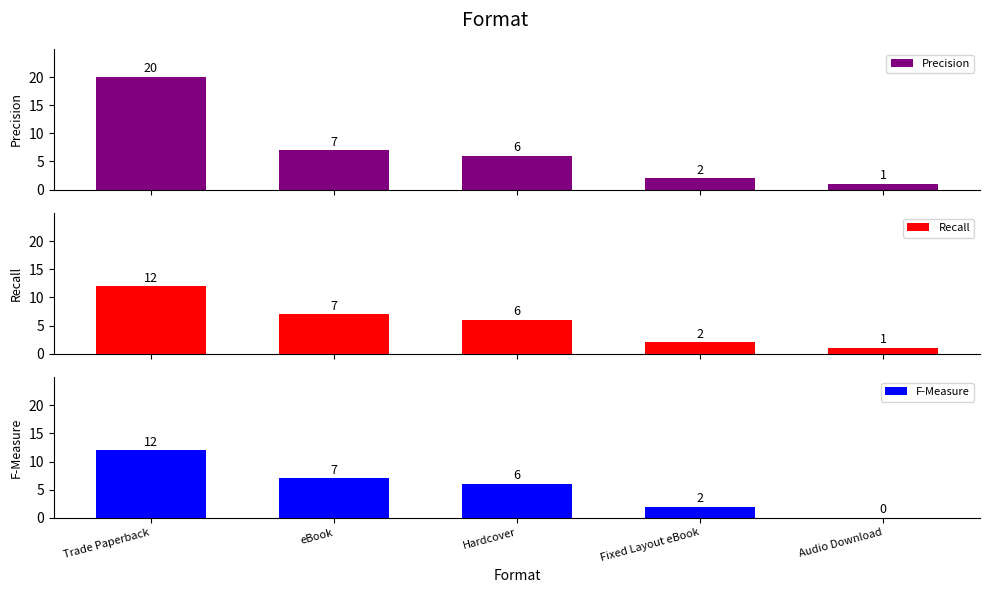

What is the difference between the maximum and minimum values in the F-Measure series?

12